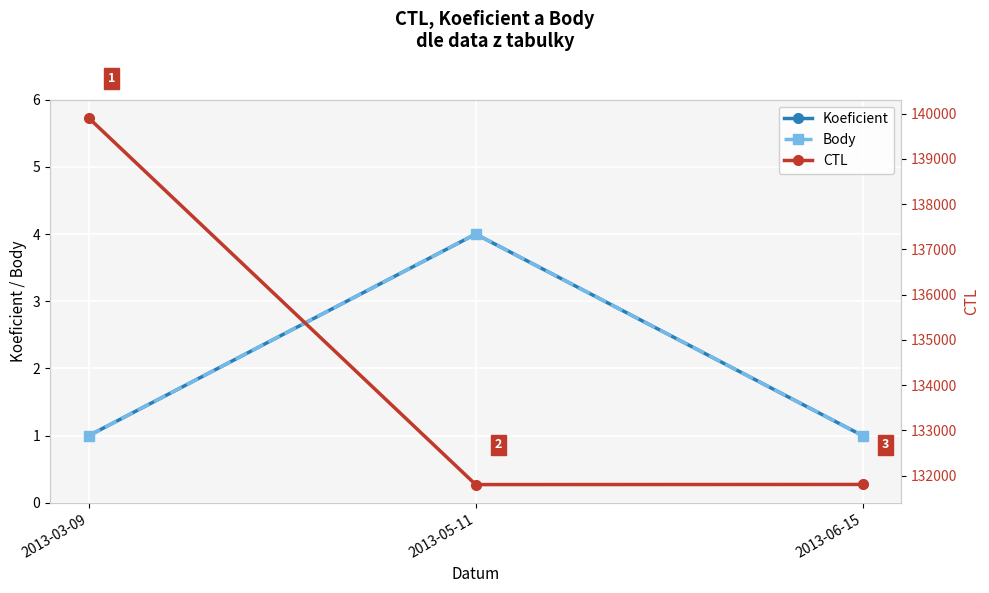

What is the label of the 2nd point from the right?

2013-05-11